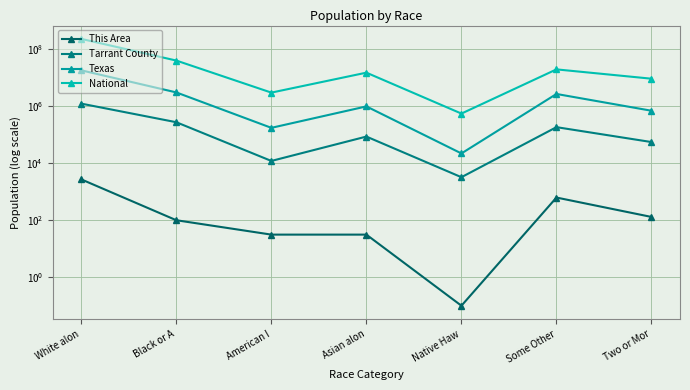

What position from the left is Asian alon?

4